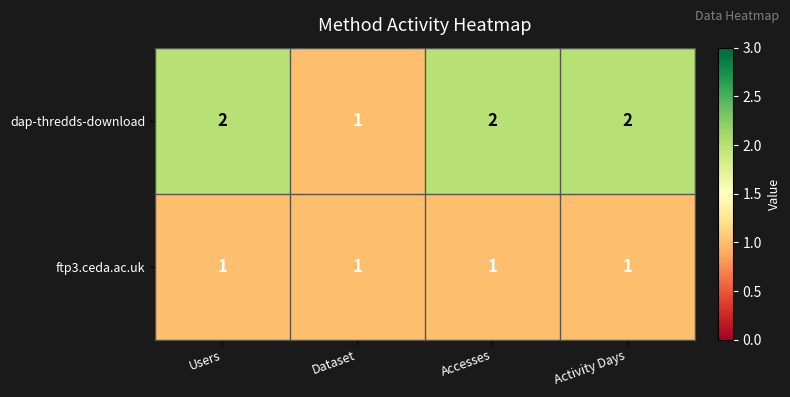

Rank the series by their average value, from lowest to highest.

ftp3.ceda.ac.uk, dap-thredds-download